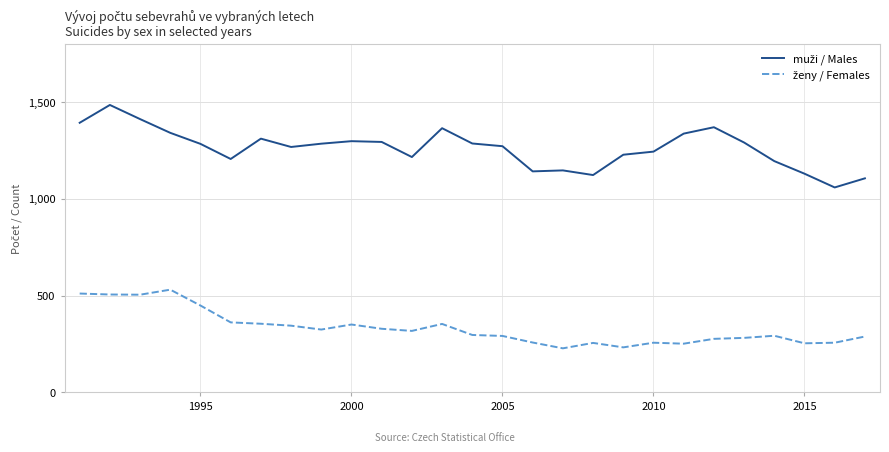

How many lines are shown in the chart?

2